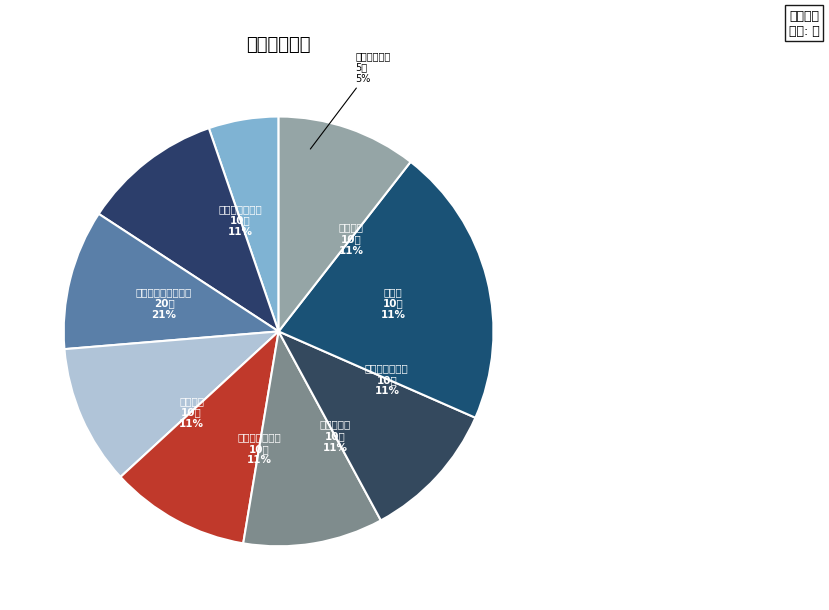

To the nearest percent, what is the difference between the 复方吲哚美辛酊 and 盐酸曲唑酮片 slice percentages?

5%